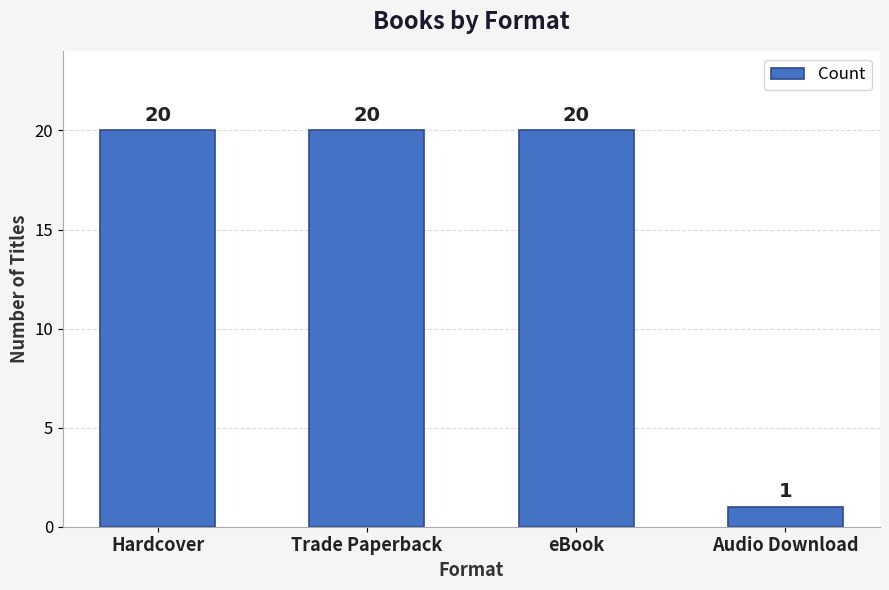

What is the label of the 4th bar from the right?

Hardcover